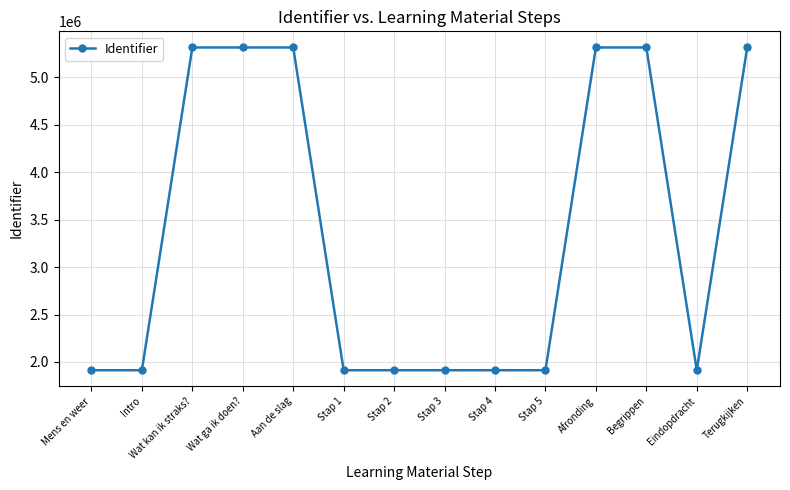

What is the change in value from Wat kan ik straks? to Stap 4?

-3401788